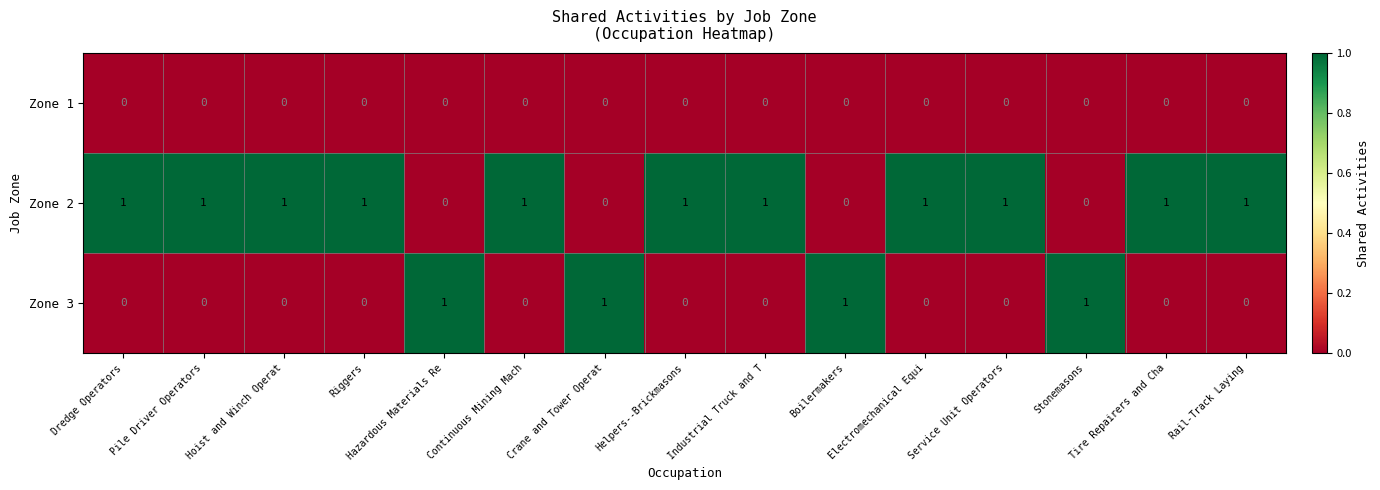

What is the maximum value shown in the chart?

1